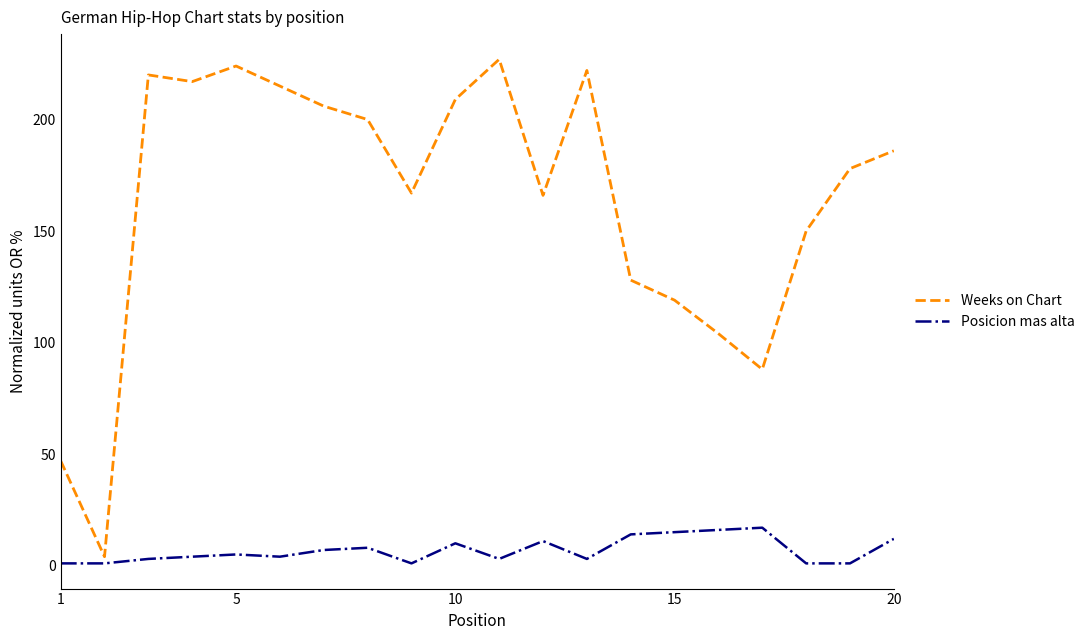

Which series has the largest range (max minus min)?

Weeks on Chart